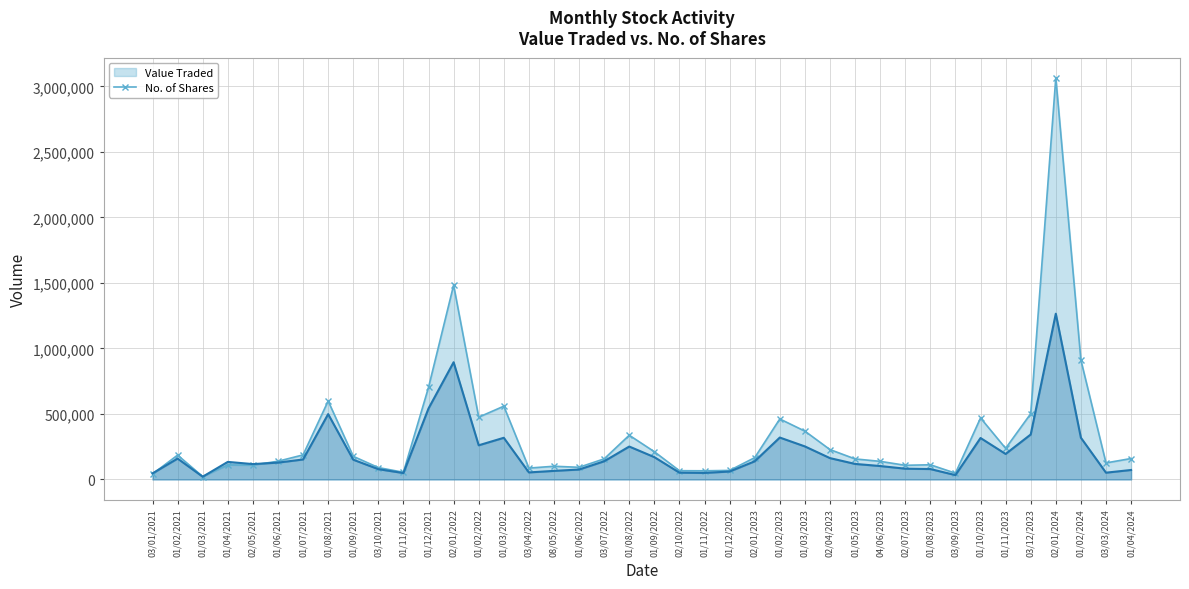

True or false: Value Traded has a value of 139054 at 01/06/2021.

True